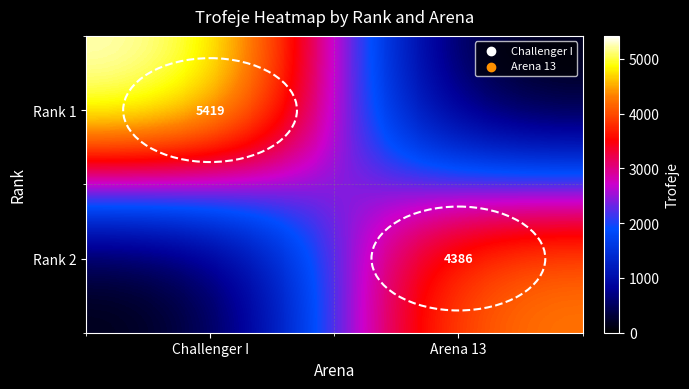

Count the number of categories in the chart.

2